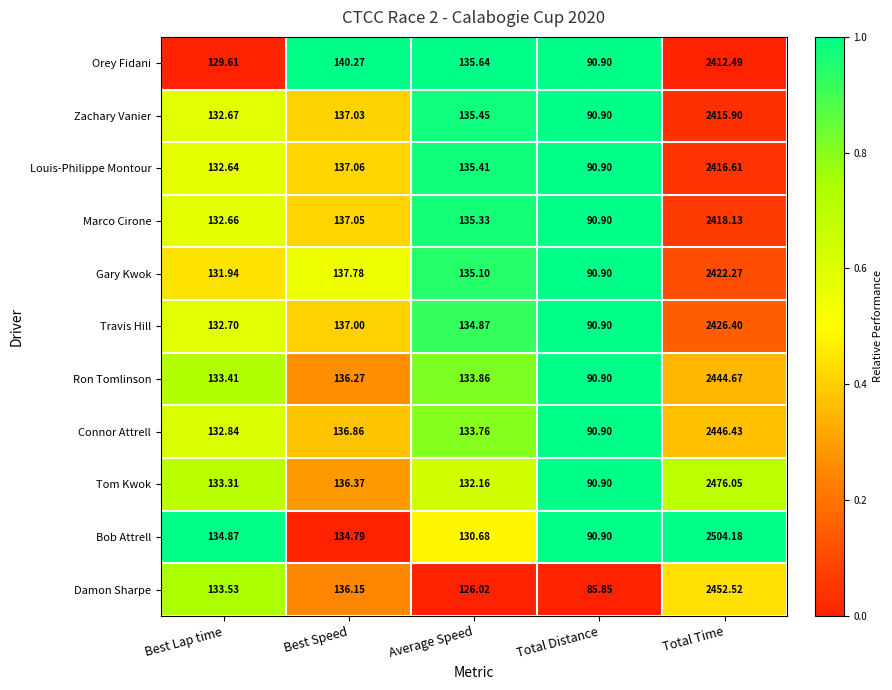

Which category has the lowest value in the Ron Tomlinson series?

Total Distance